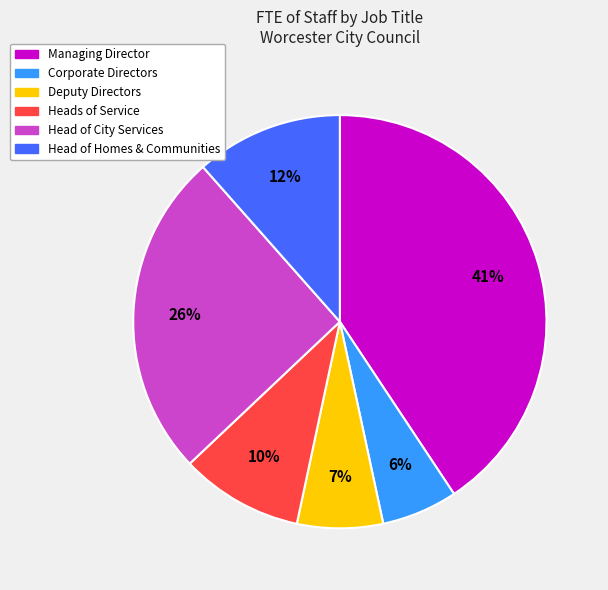

To the nearest percent, what is the average slice percentage?

17%